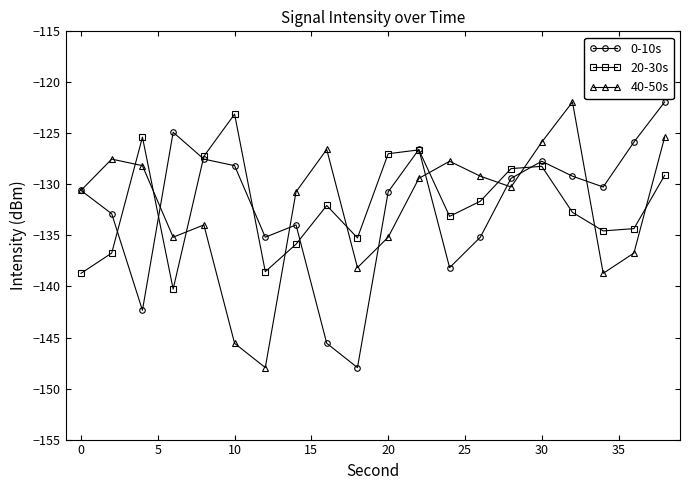

What is the value of the 40-50s point at the 8th from the left?

-130.7